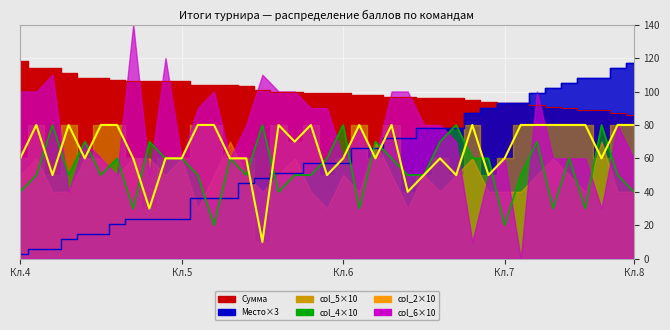

After their last crossing, which series has the higher values: col_4 or Место?

Место